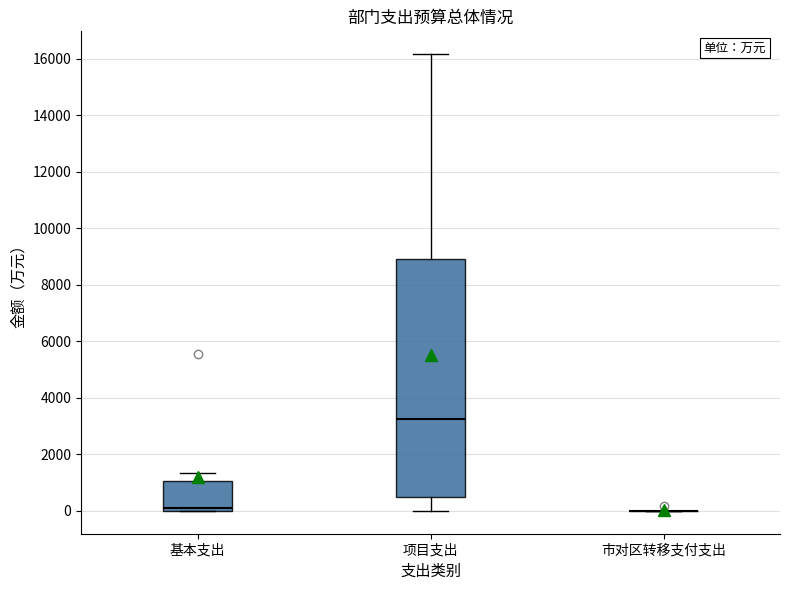

Comparing the boxes themselves (not the whiskers), which one is the tallest?

项目支出